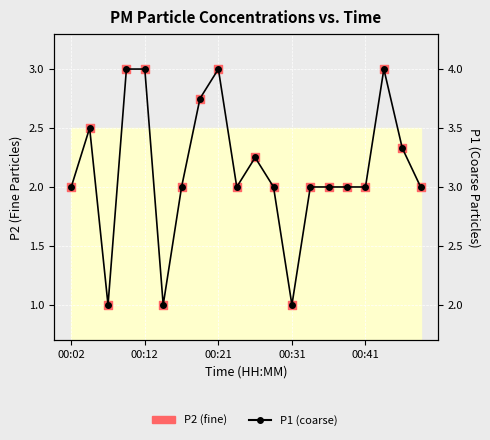

What is the total value across all series at 19?

5.0